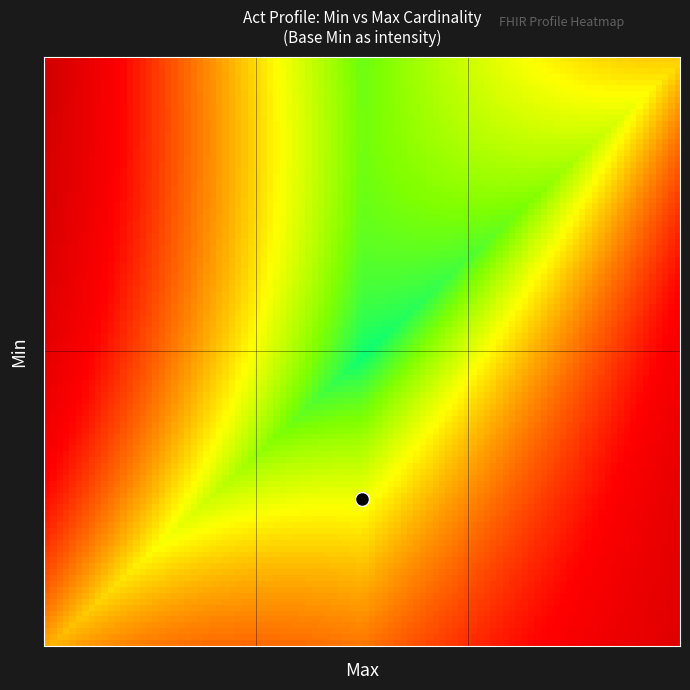

At which category does the chart reach its peak across all series?

8